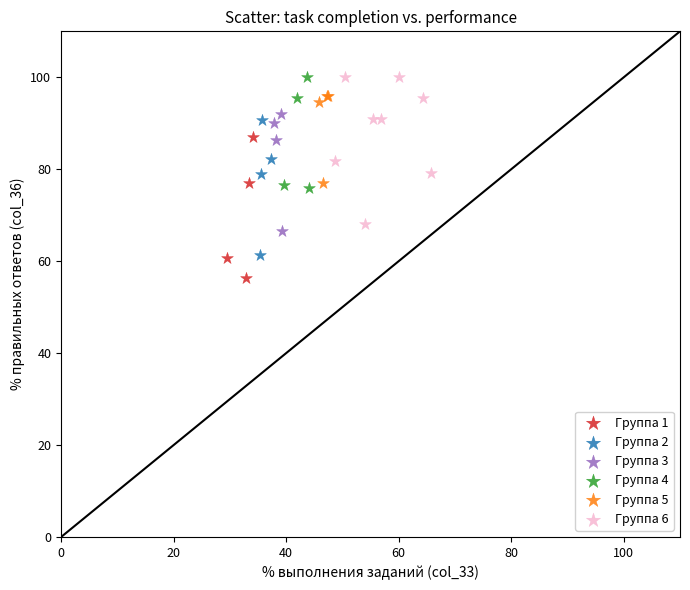

Which series contains the lowest Y value?

Группа 1